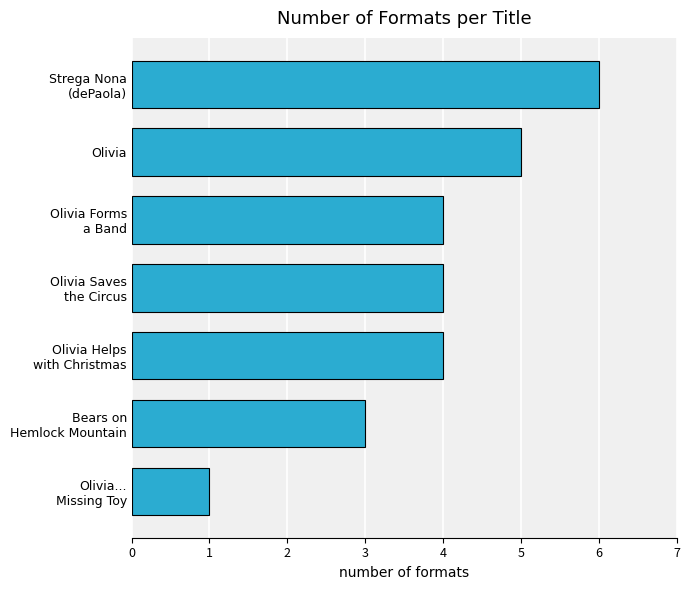

Is it true that the value at Olivia is 5?

True